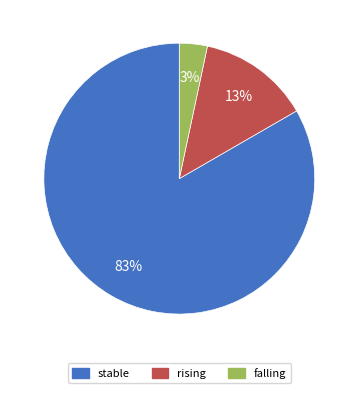

Is the sum of rising and stable greater than half?

Yes